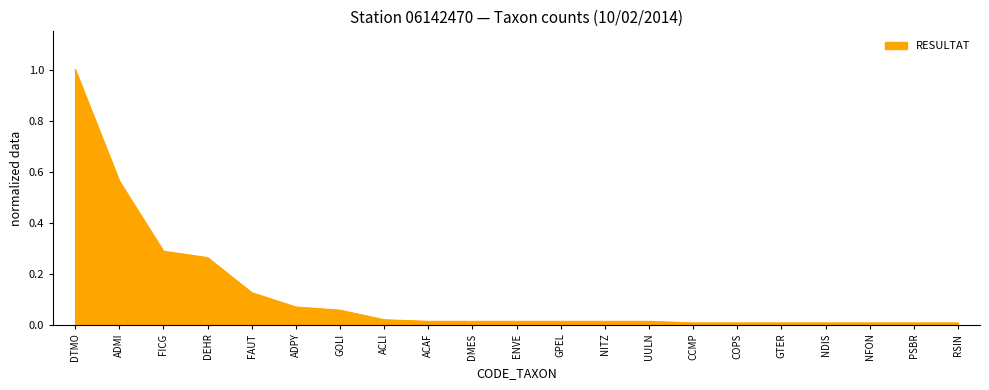

What is the difference between the maximum and minimum values?

1.0